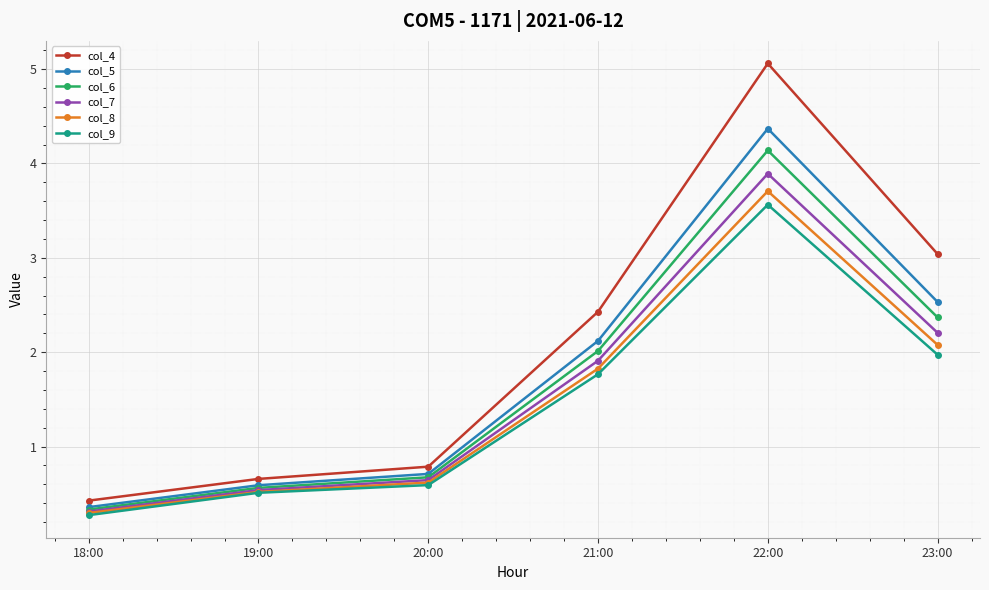

Read the col_6 value at 21:00.

2.0